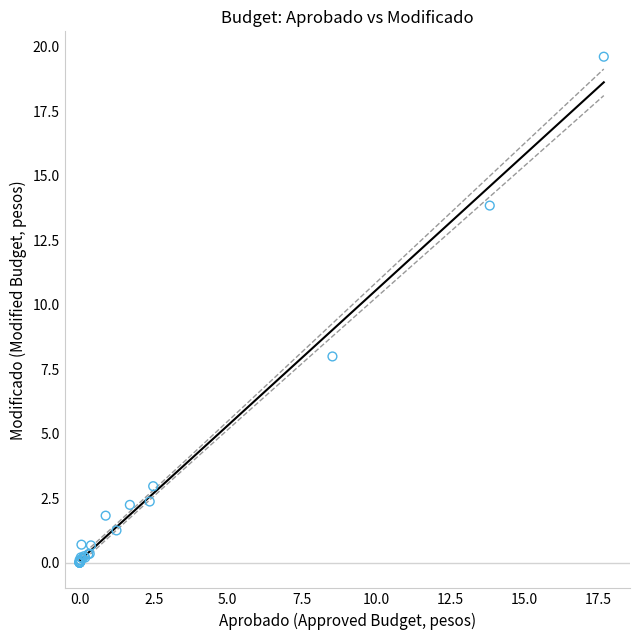

What Y value in the scatter plot is closest to 9?

8.0